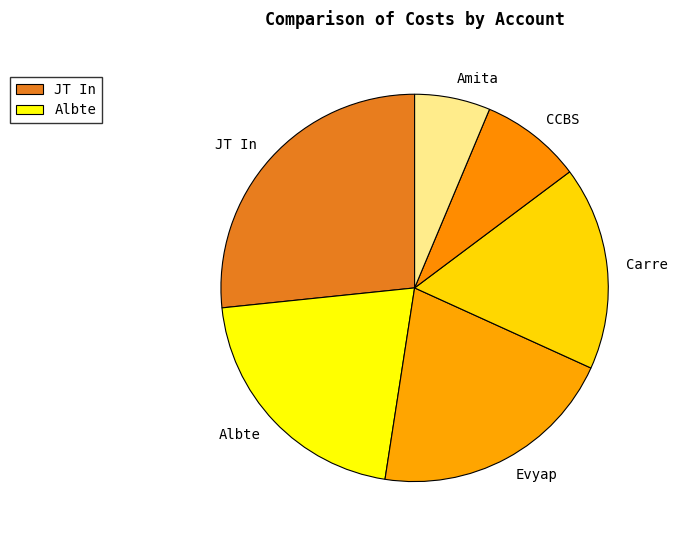

Is the sum of Evyap and Carre greater than half?

No